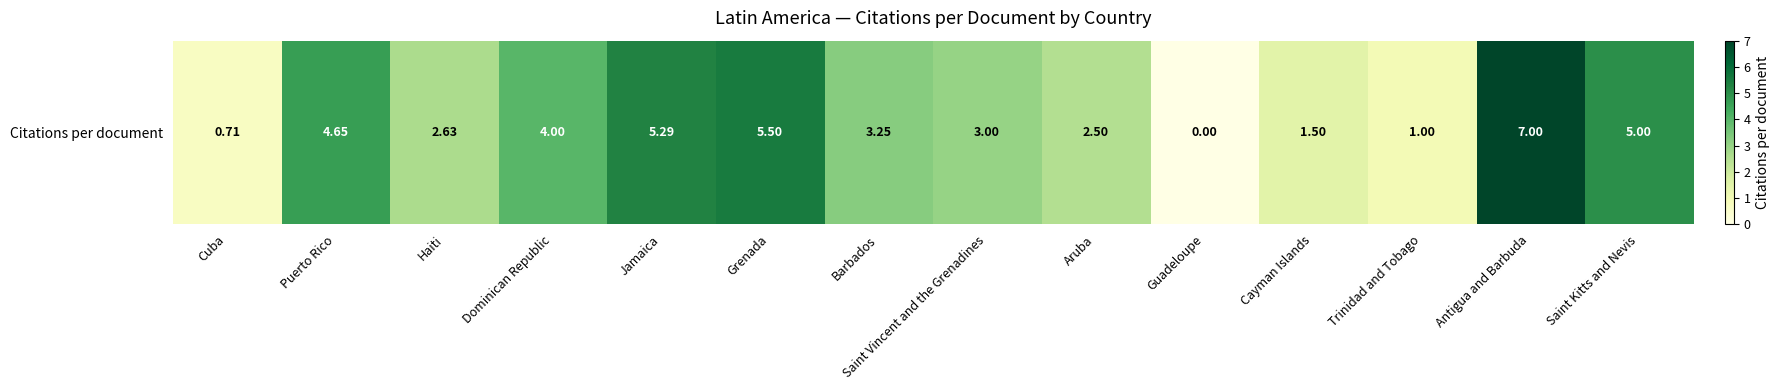

Approximately how many times larger is the value at Haiti compared to Puerto Rico?

0.6